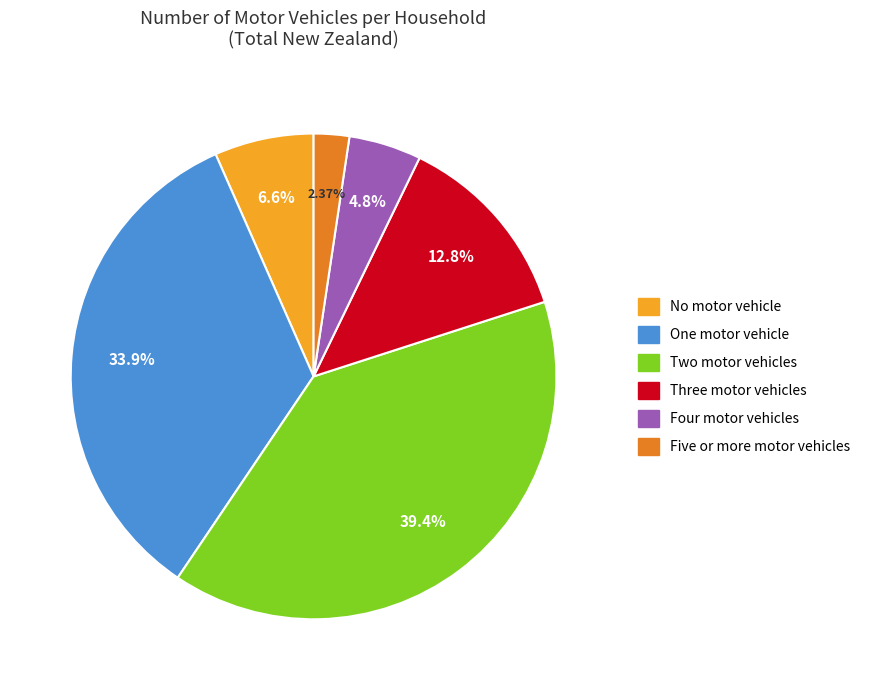

Is there any slice that represents more than half of the pie?

No